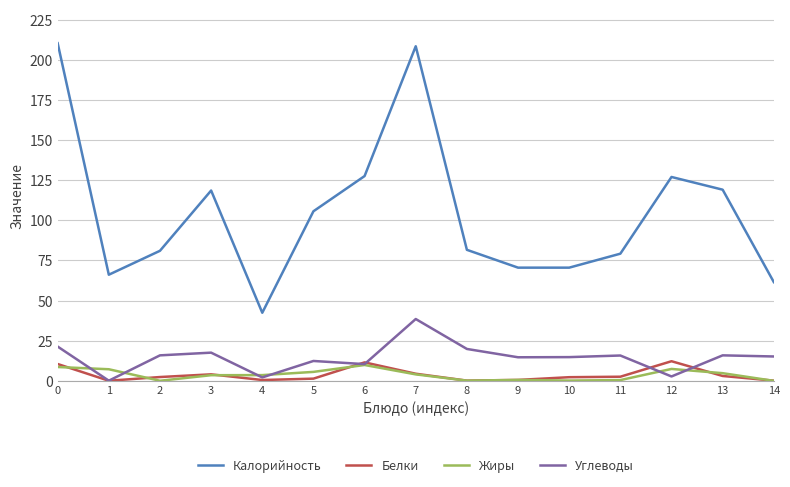

True or false: Калорийность and Жиры intersect in this chart.

False